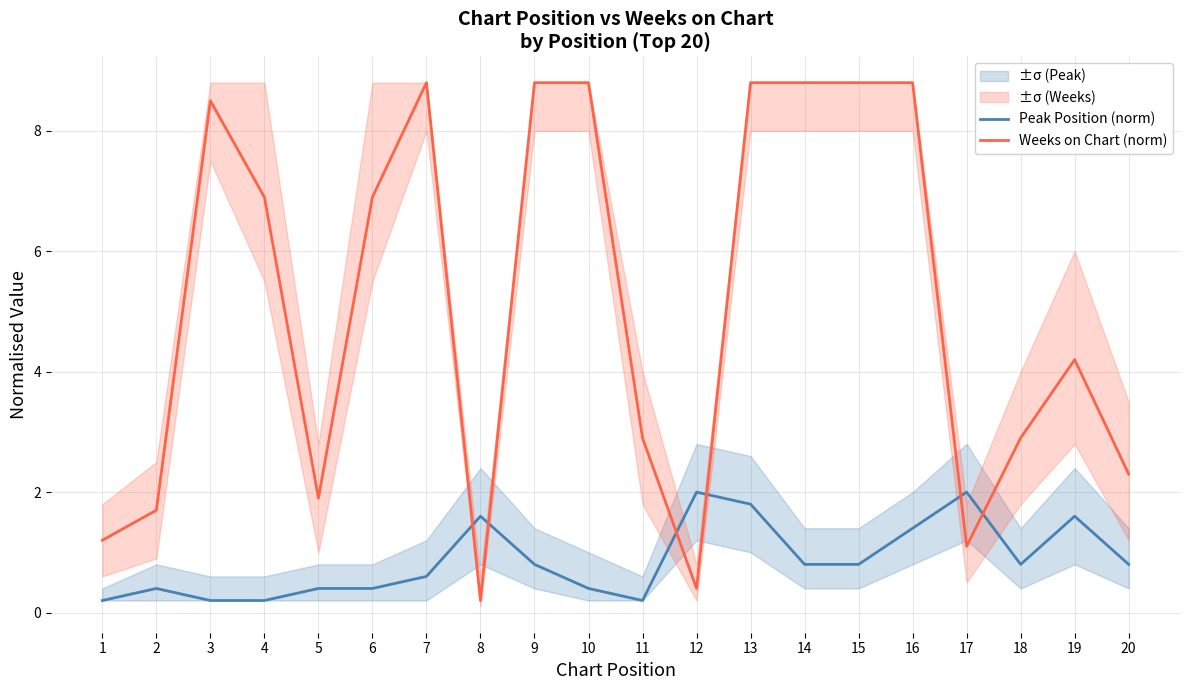

Is it true that Weeks on Chart (norm) equals 13.4 at 15?

False